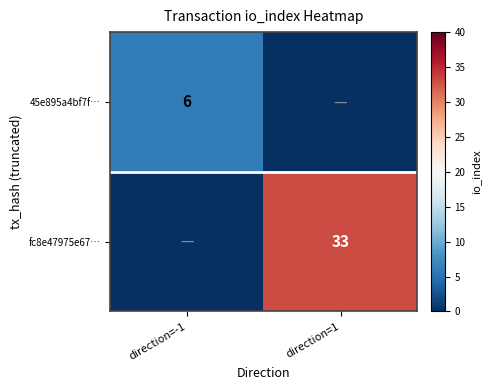

The 45e895a4bf7f… series shows 3 at direction=-1. True or false?

False